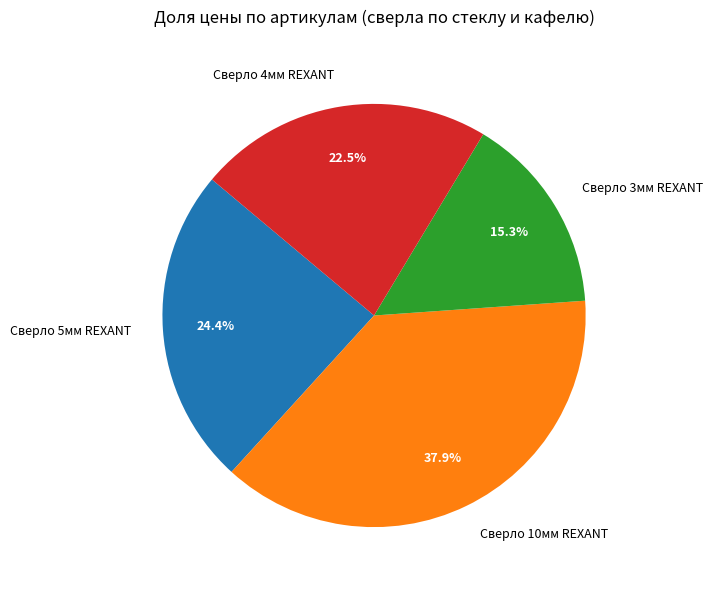

To the nearest percent, what is the average slice percentage?

25%